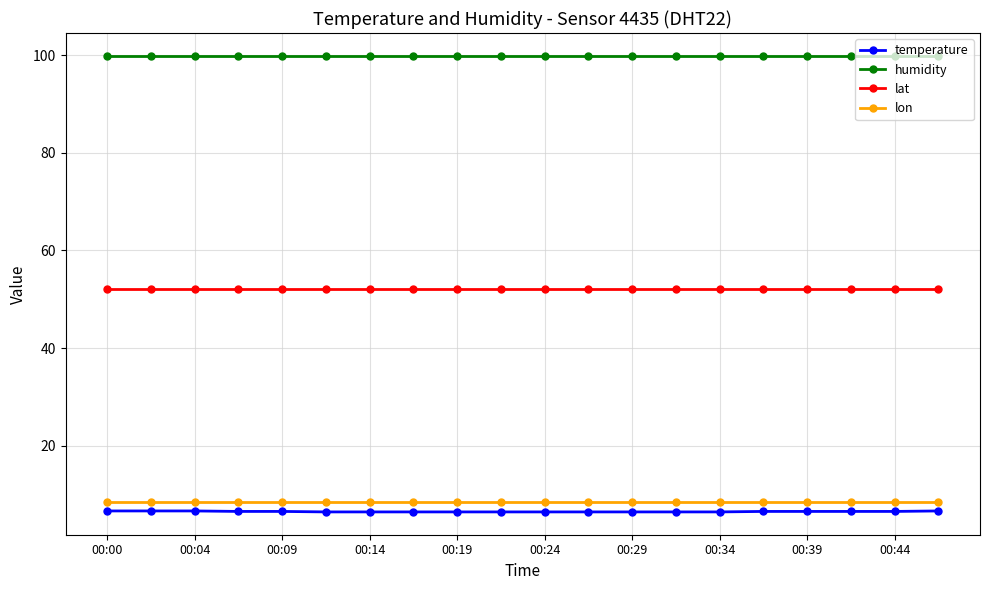

True or false: lon and humidity cross at least once.

False